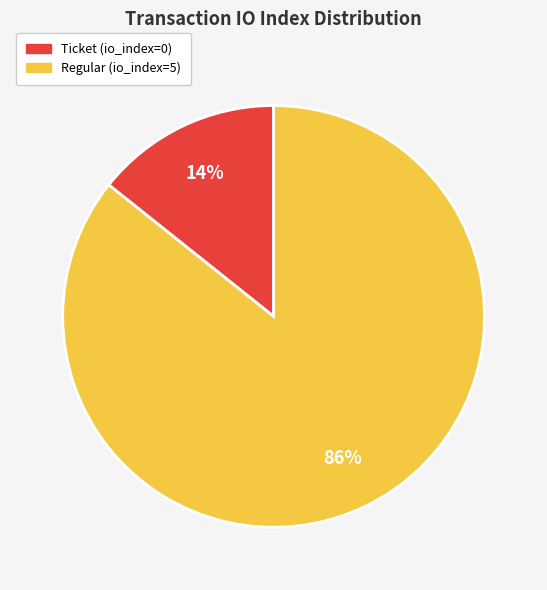

How many segments does this pie chart have?

2